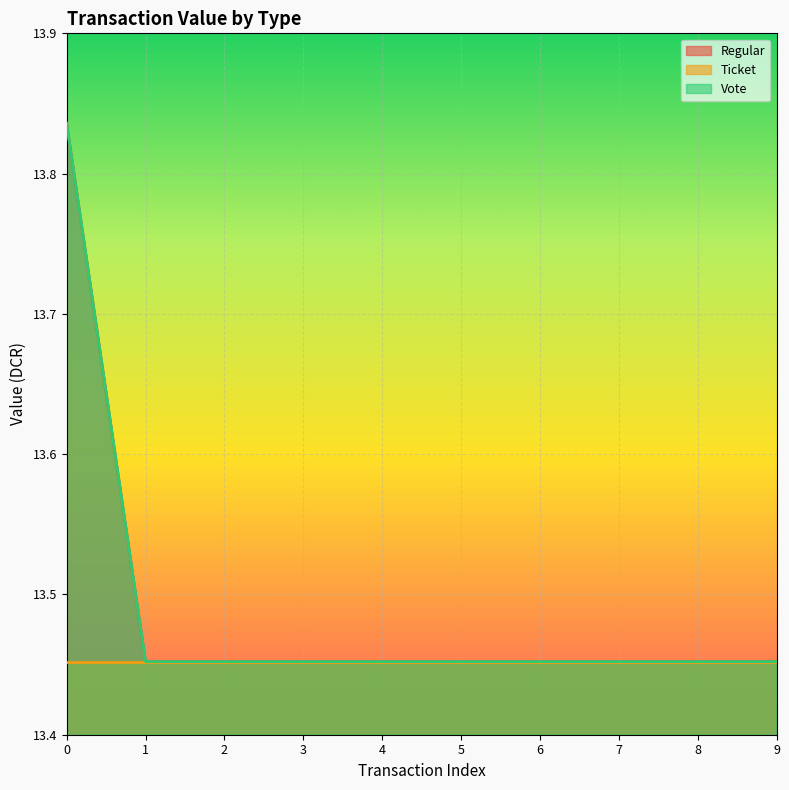

What is the average value of the Regular series?

13.5